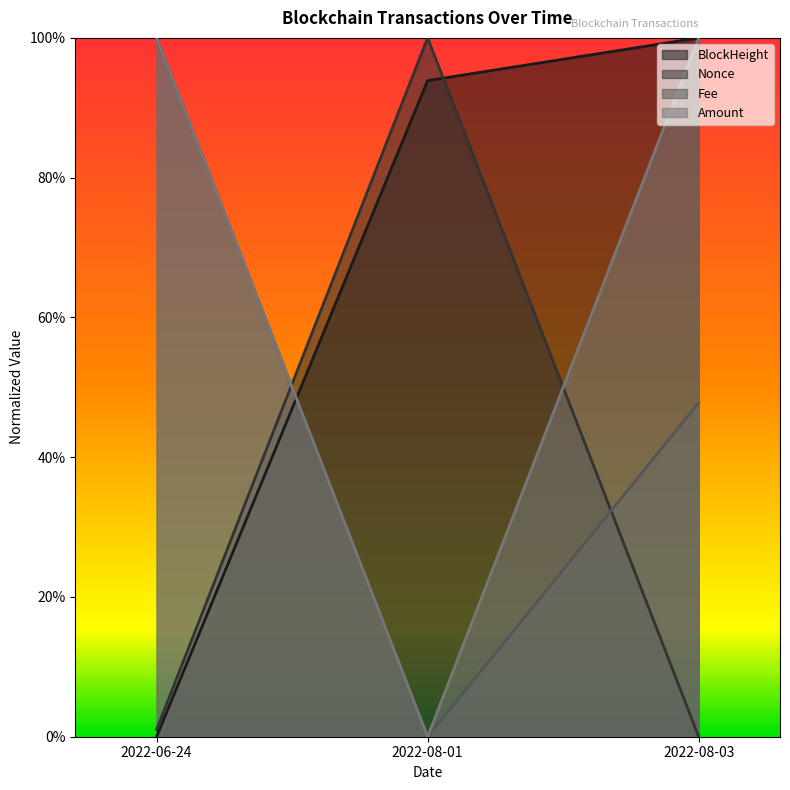

The value of Nonce at 2022-08-01 is 0.0. True or false?

True